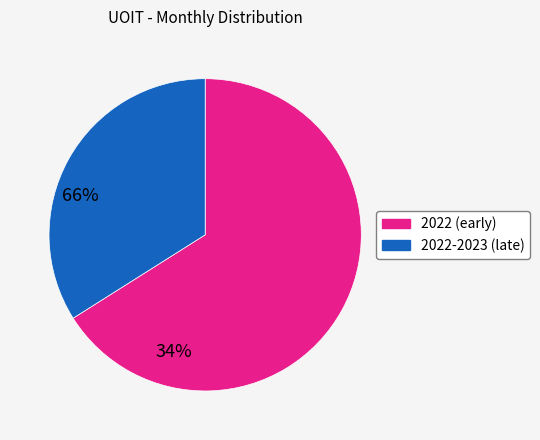

Does any single category account for the majority?

Yes